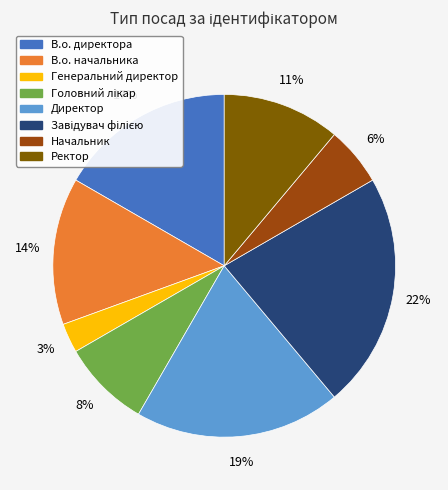

Is it true that Ректор is 1% of the pie?

False